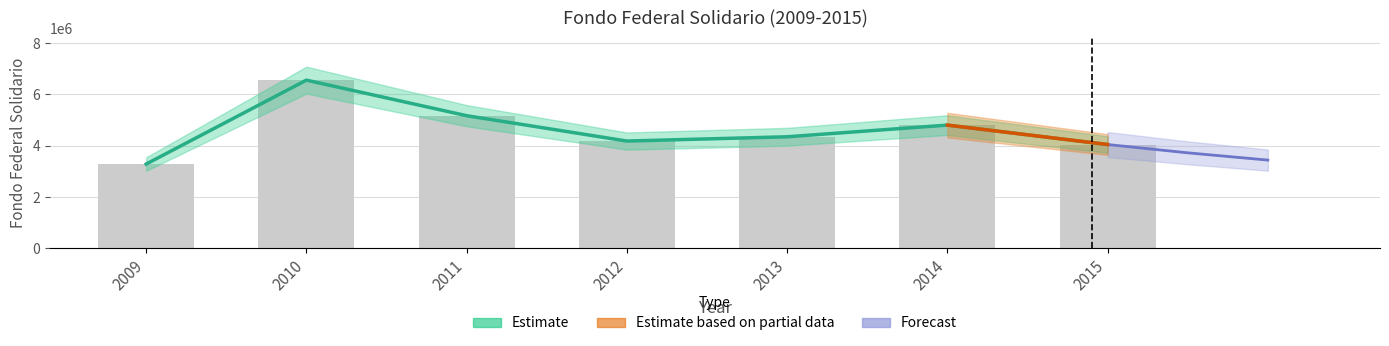

Which has a higher value, 2014 or 2009?

2014